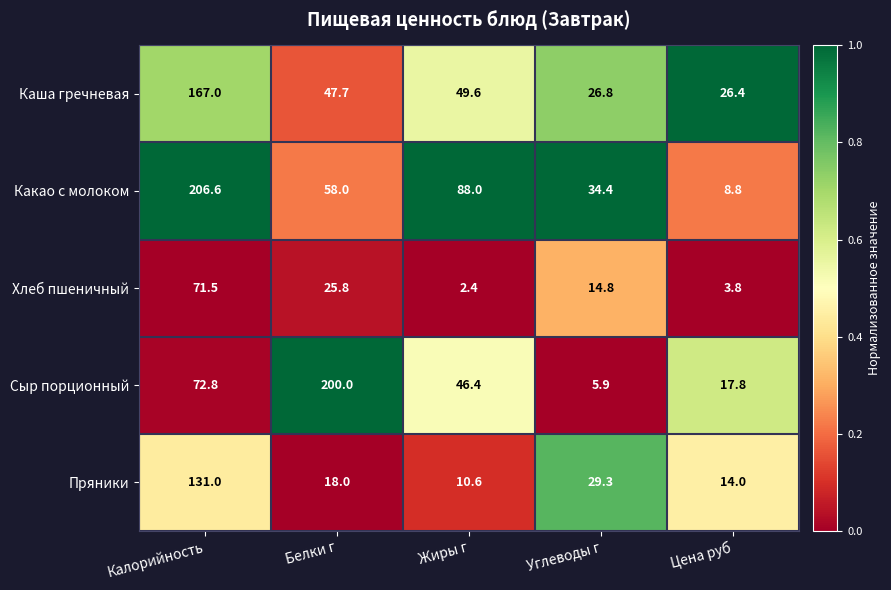

What is the total value across all series at Углеводы г?

111.2